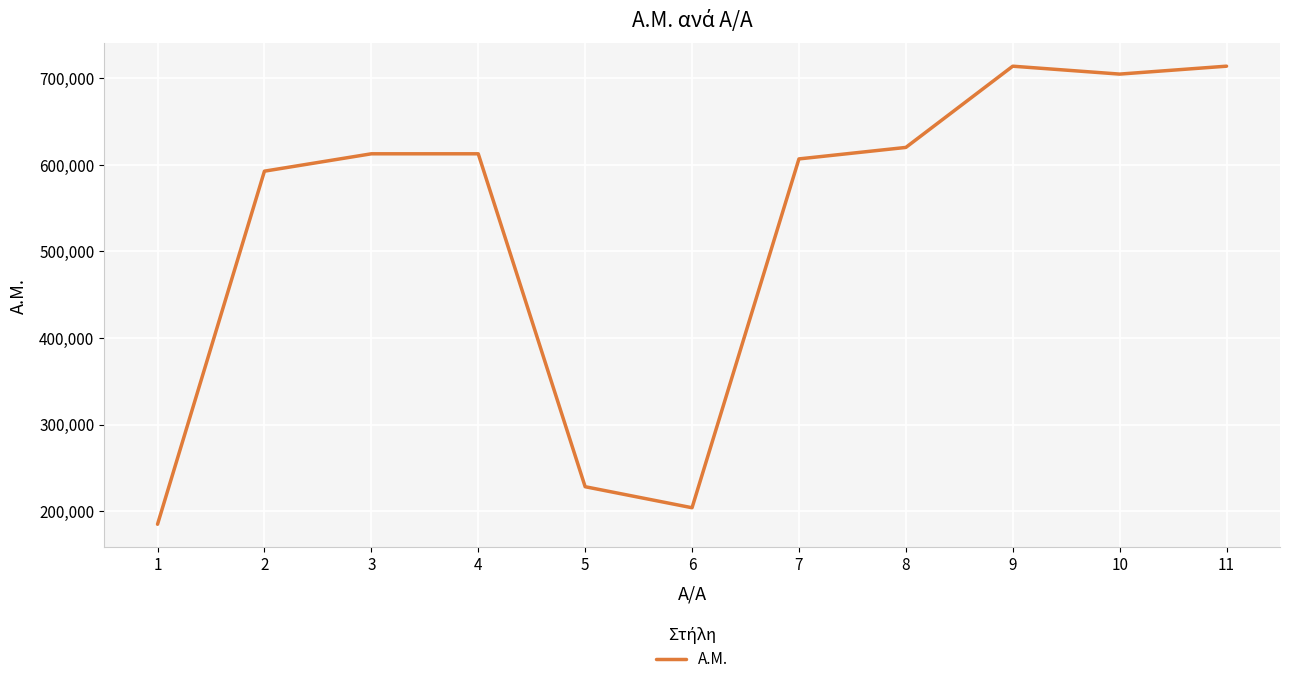

What is the change in value from 2 to 11?

+121191